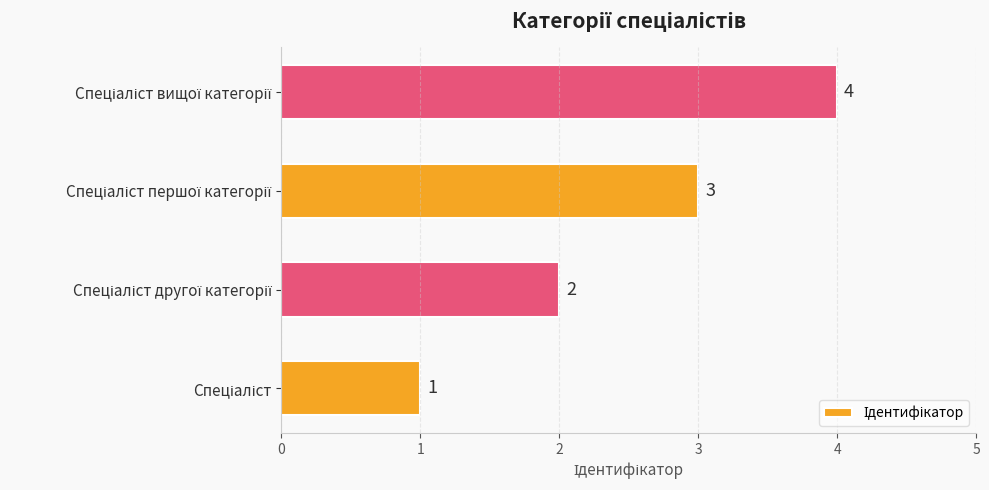

Count the values in the range 2 to 4.

3